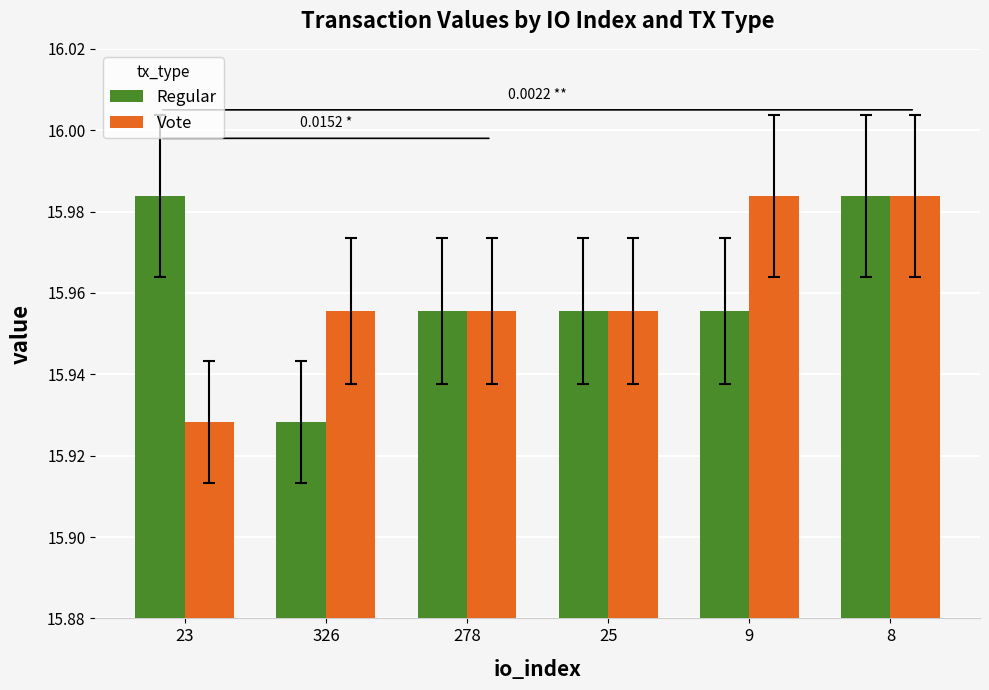

How many bars are there in each group?

2